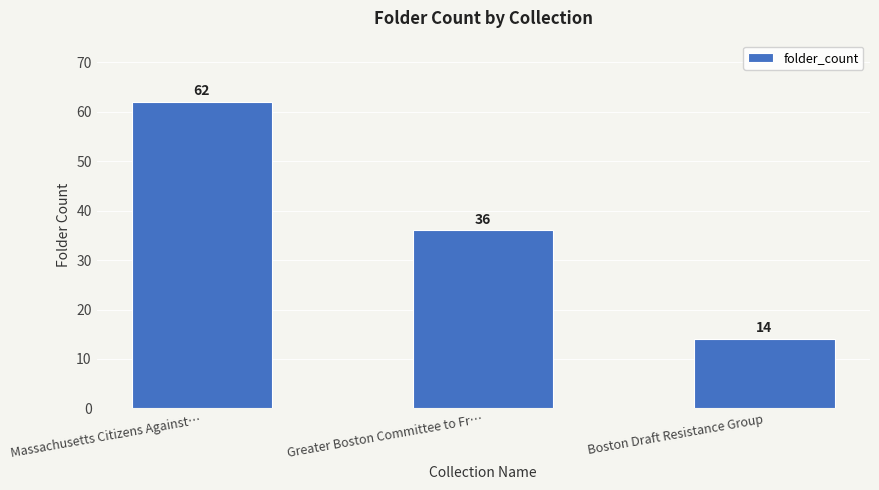

What is the difference between the maximum and minimum values?

48